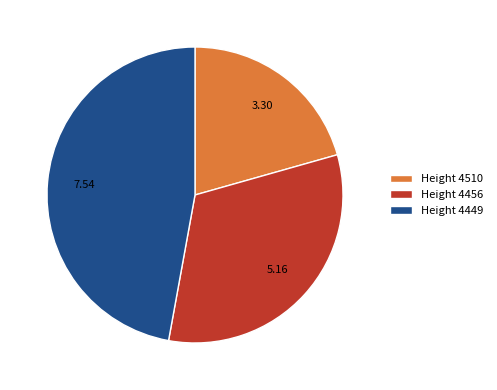

How many segments does this pie chart have?

3